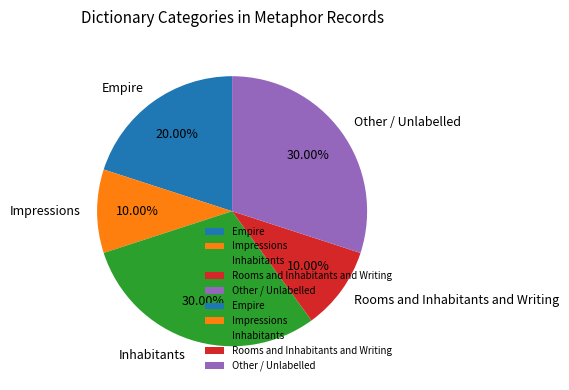

Combined, do Inhabitants and Rooms and Inhabitants and Writing account for over 50%?

No